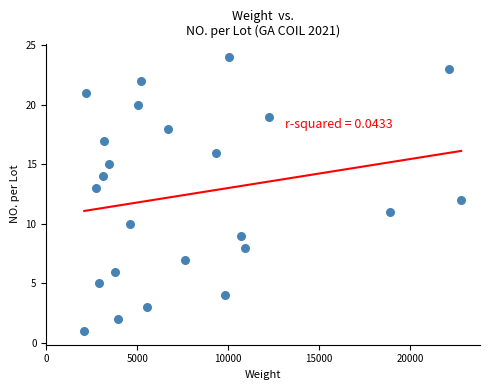

What is the range of X values (max minus min)?

20720